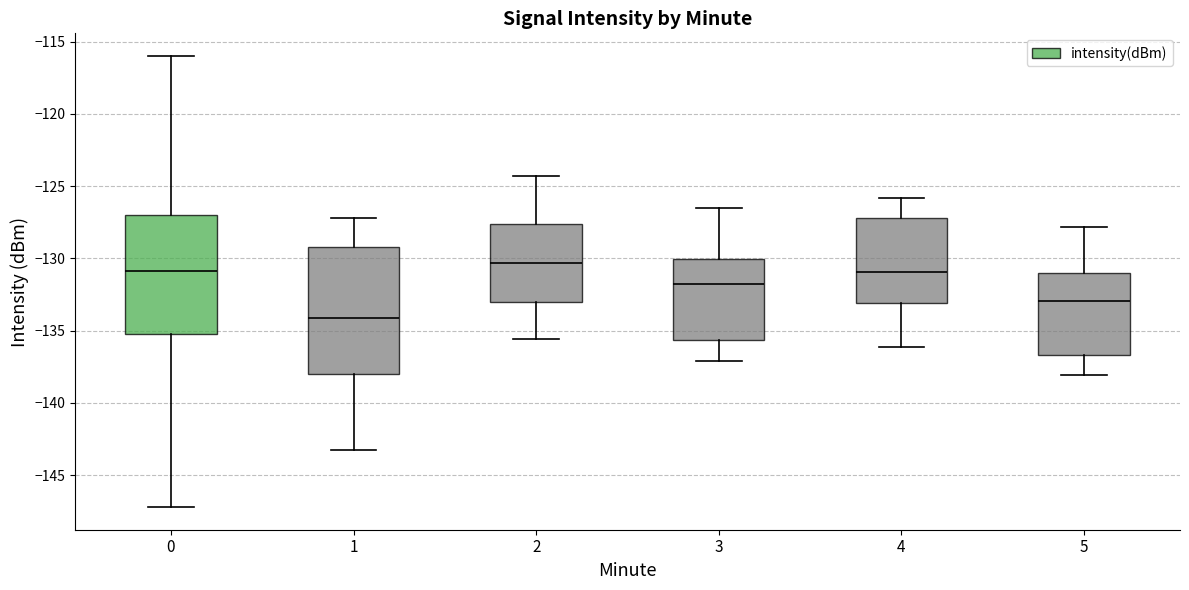

Which box's median line is the lowest?

1